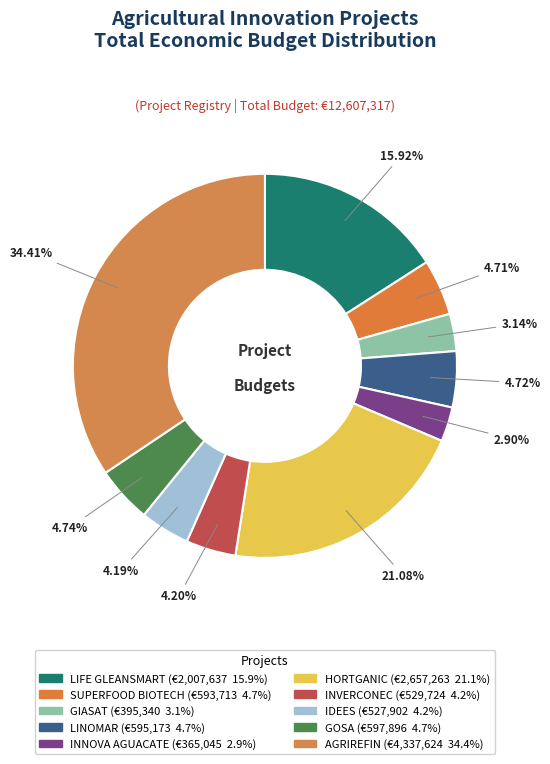

Is there any slice that represents more than half of the pie?

No